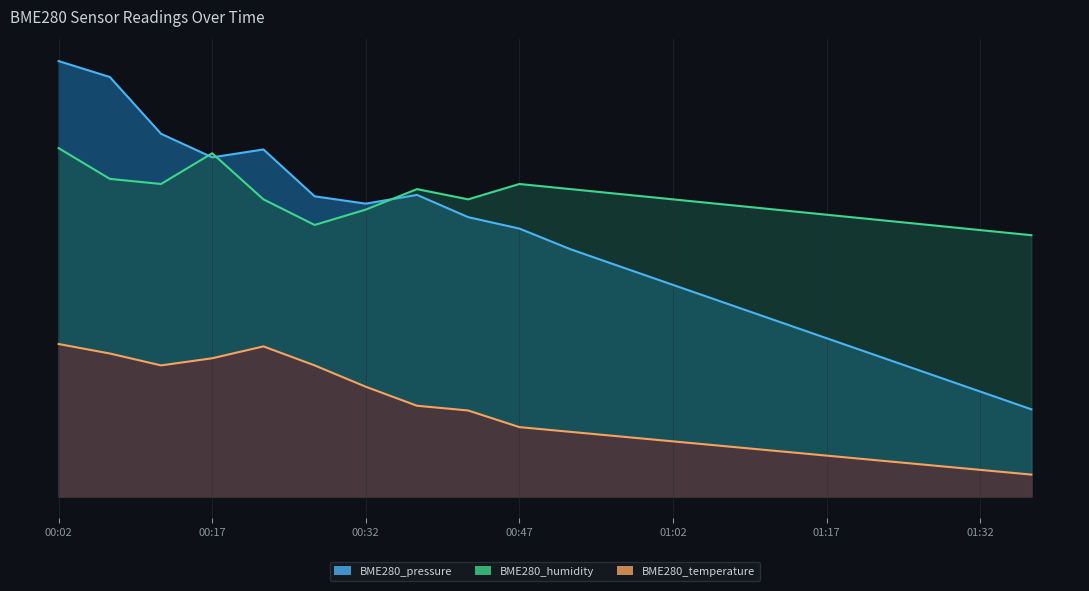

List the series in order of their overall mean, highest first.

BME280_humidity, BME280_pressure, BME280_temperature